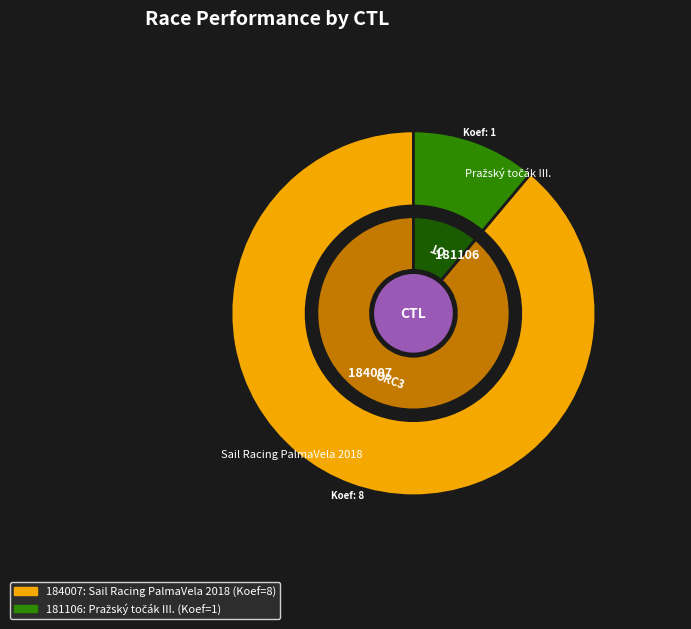

How many segments does this pie chart have?

2